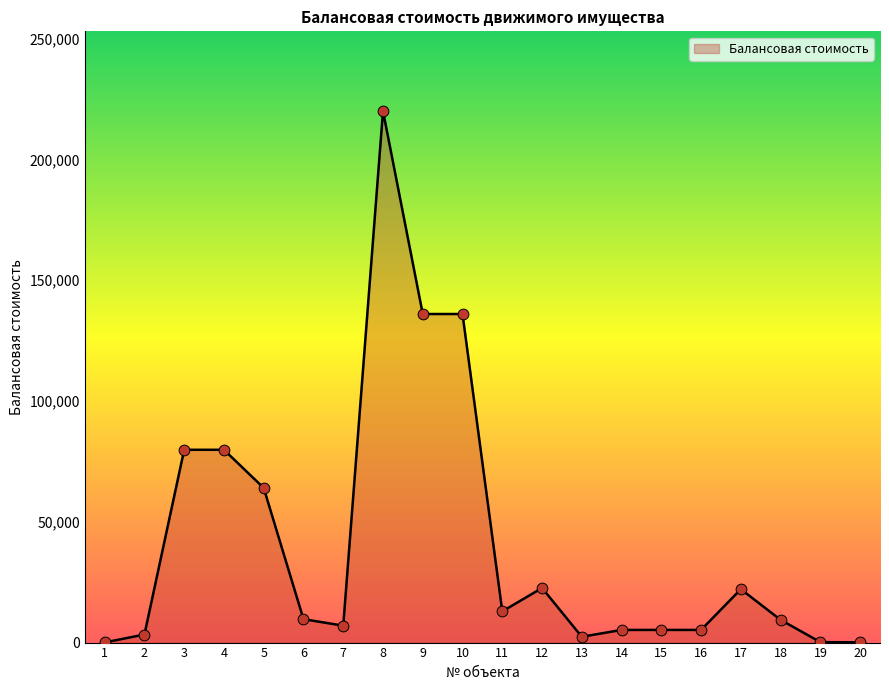

Approximately how many times larger is the value at 11 compared to 14?

2.5